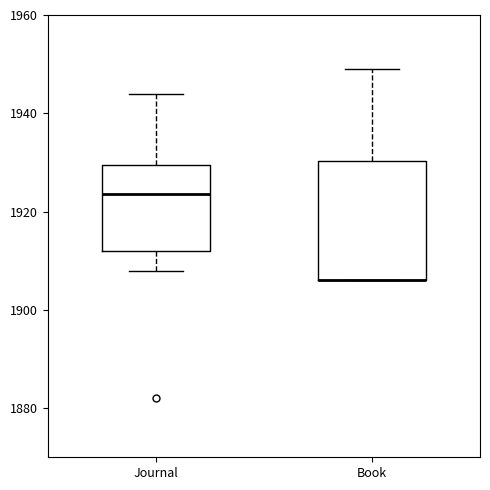

Which box is the tallest, from its lower edge to its upper edge?

Book